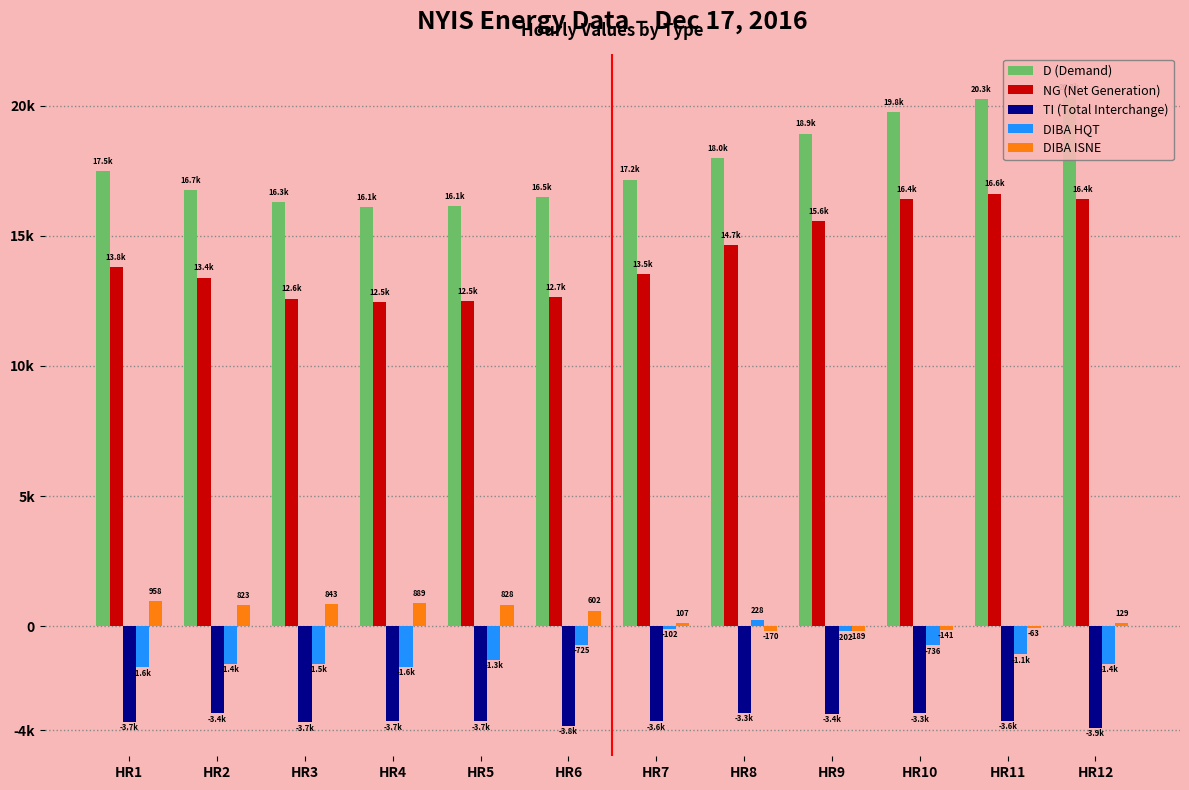

At which category is the sum across all series the highest?

HR11